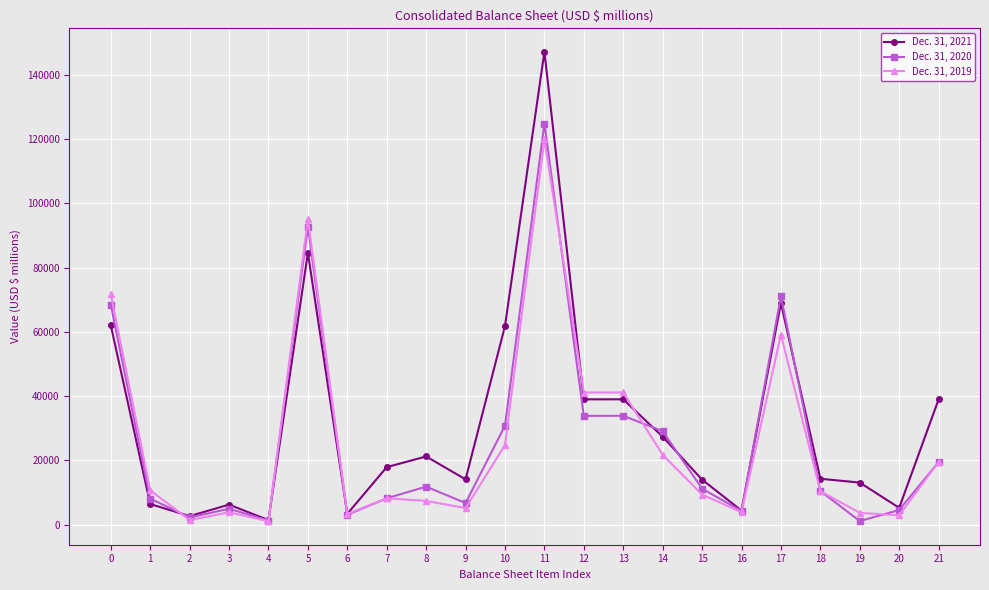

Which series has the largest range (max minus min)?

Dec. 31, 2021